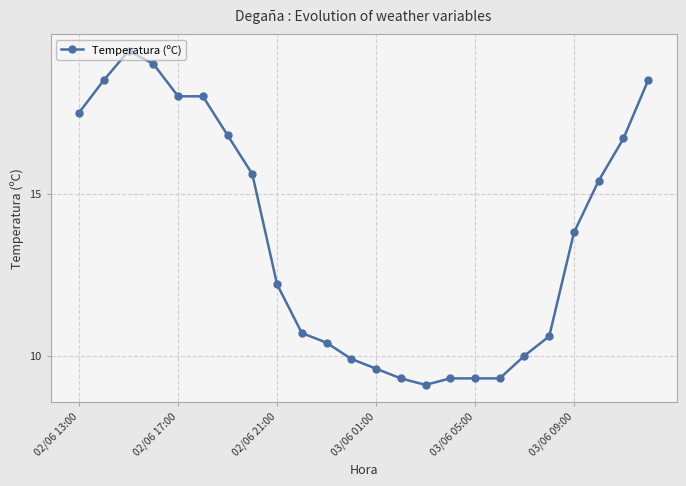

Reading left to right, what are all the values shown in this chart?

17.5	18.5	19.4	19.0	18.0	18.0	16.8	15.6	12.2	10.7	10.4	9.9	9.6	9.3	9.1	9.3	9.3	9.3	10.0	10.6	13.8	15.4	16.7	18.5